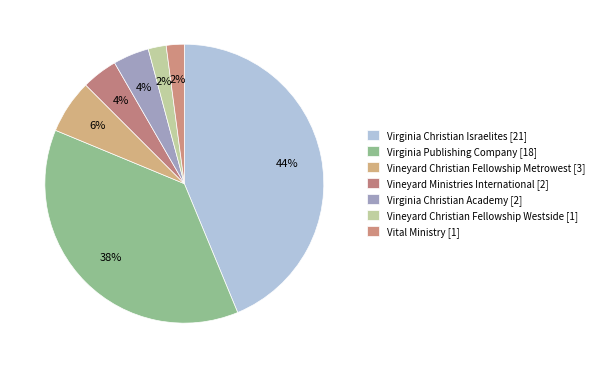

To the nearest percent, what is the difference between the largest and smallest slice percentages?

42%